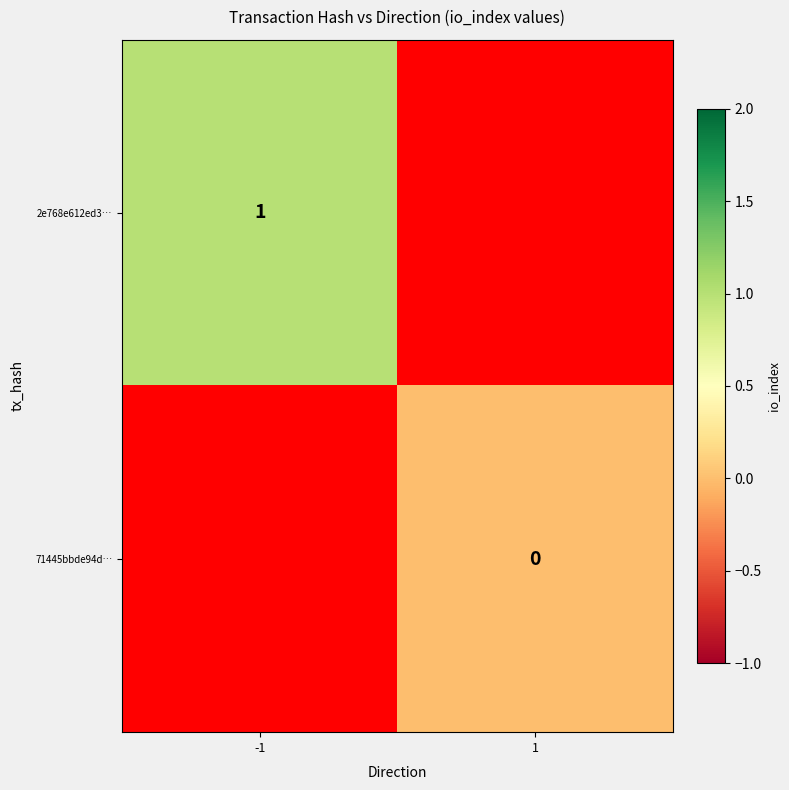

Which category has the lowest value across all series?

1